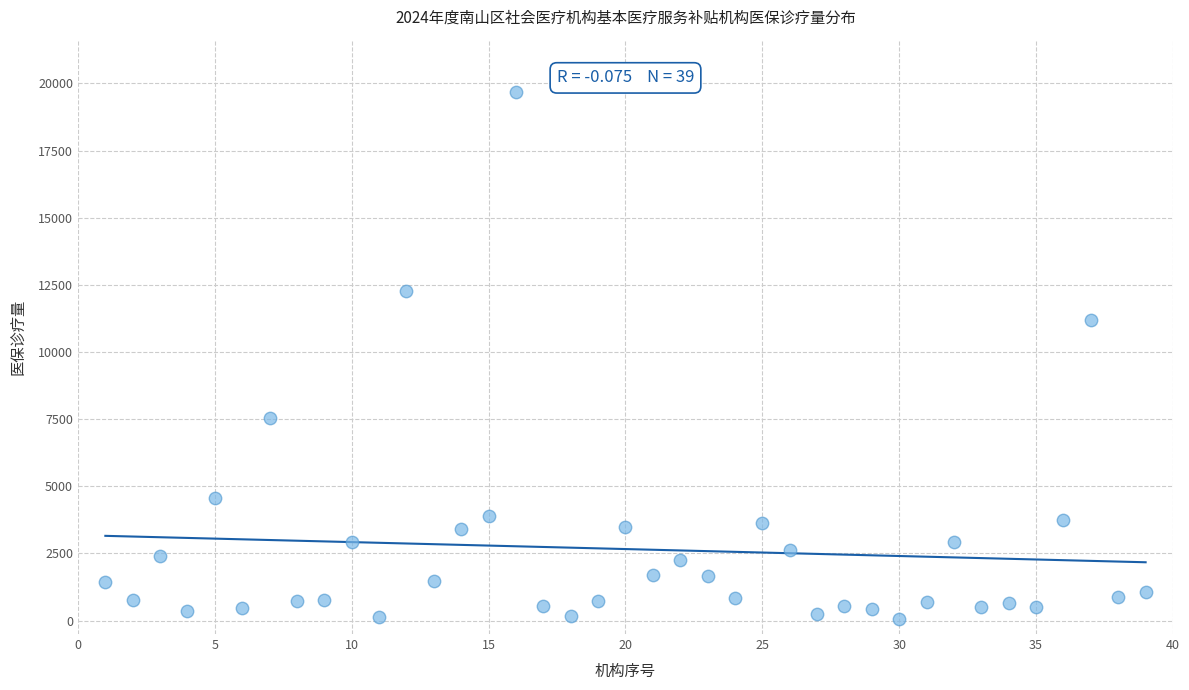

What Y value in the scatter plot is closest to 9853?

11195